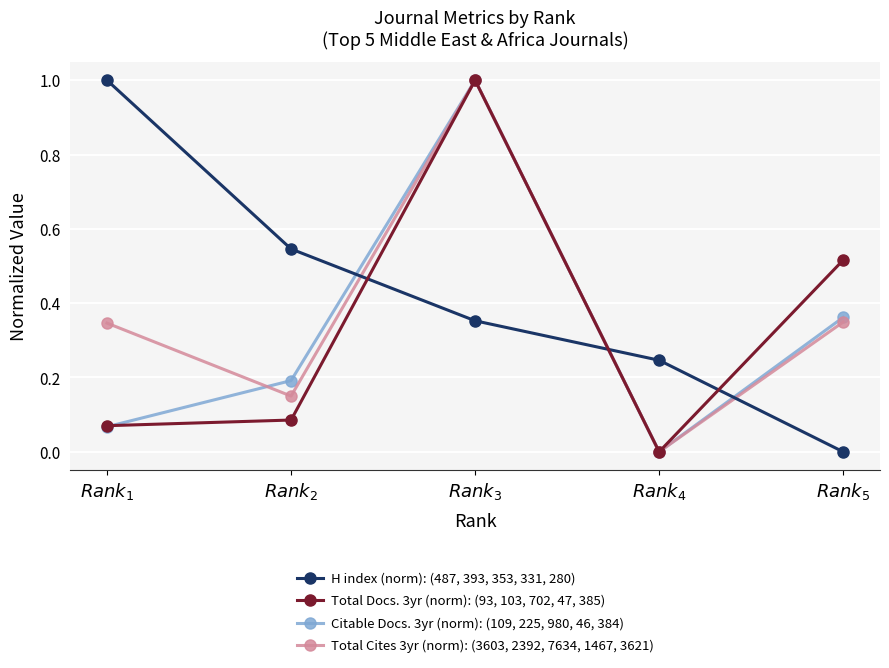

Which series changed the most between $Rank_{1}$ and $Rank_{3}$?

Citable Docs. 3yr (norm): (109, 225, 980, 46, 384)